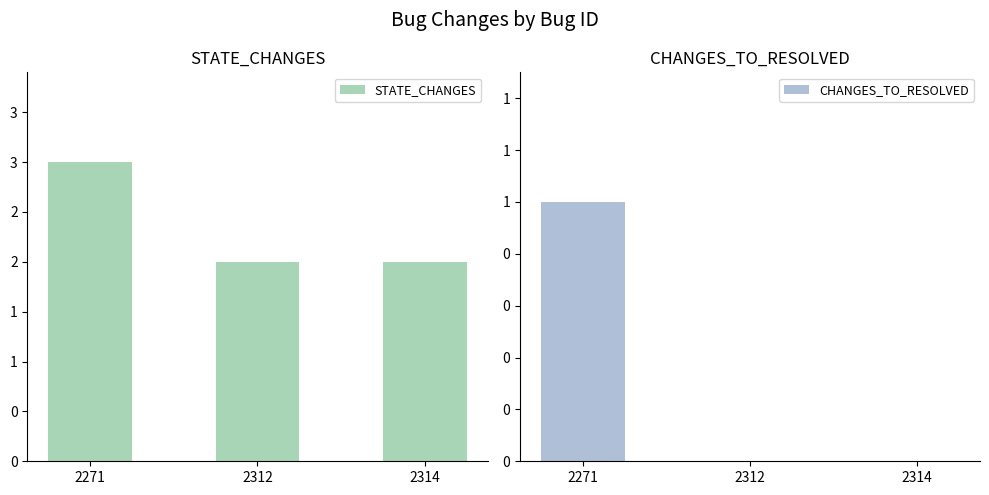

Reading left to right, extract all data points from this chart.

STATE_CHANGES: 2271=3	2312=2	2314=2
CHANGES_TO_RESOLVED: 2271=1	2312=0	2314=0